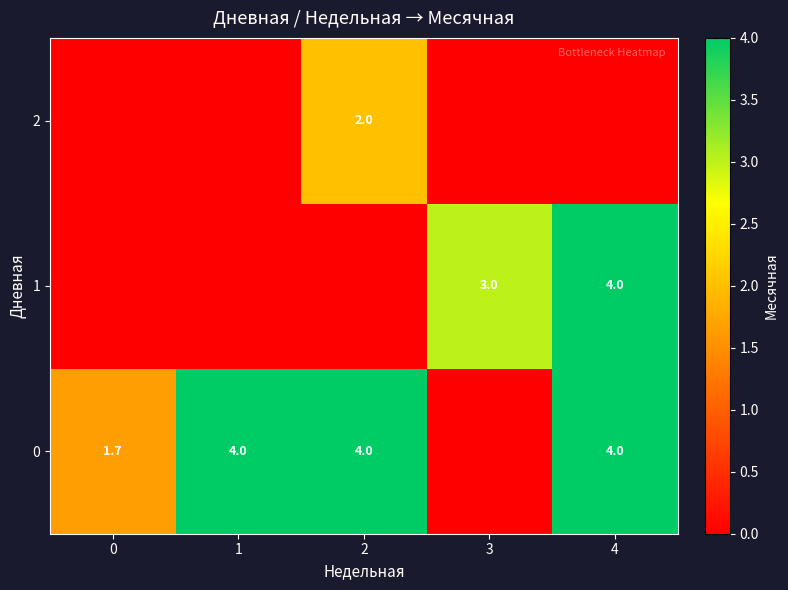

True or false: 0 has a value of 4.0 at 1.

True